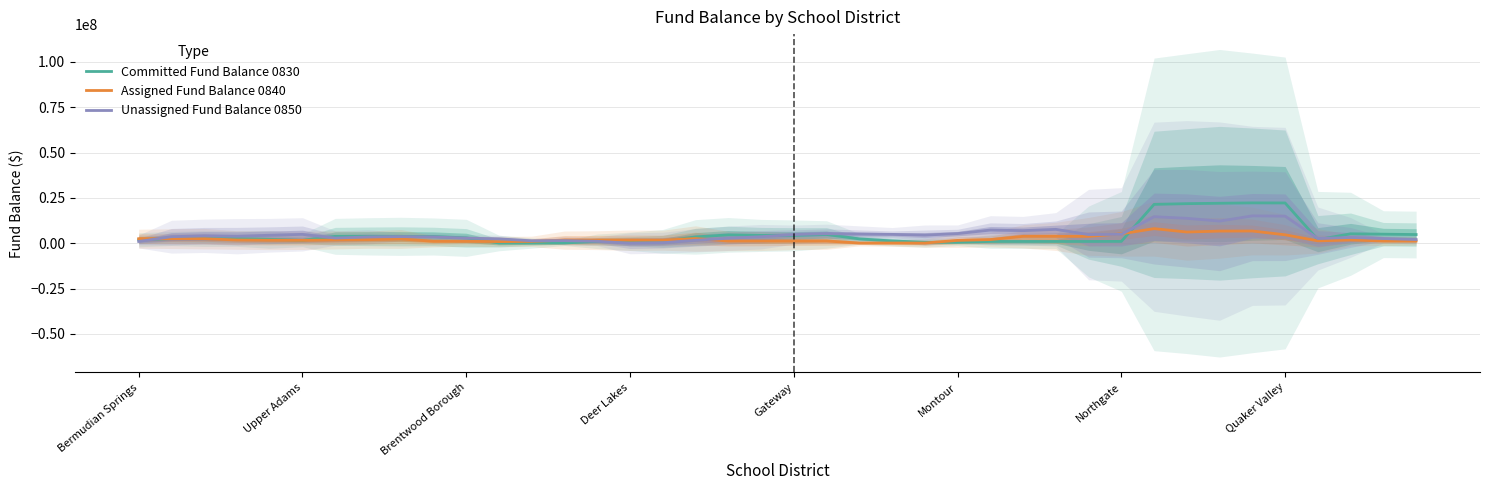

Which series has the largest total across all categories?

Unassigned Fund Balance 0850